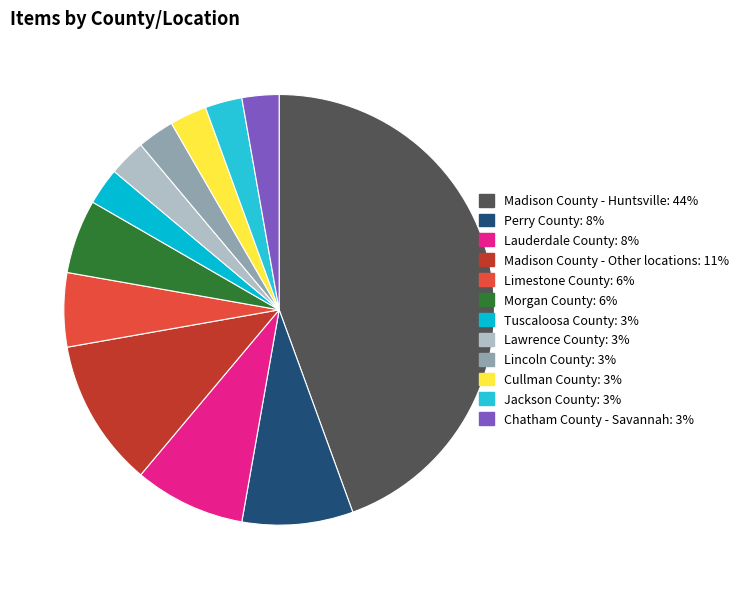

How many slices are in this pie chart?

12